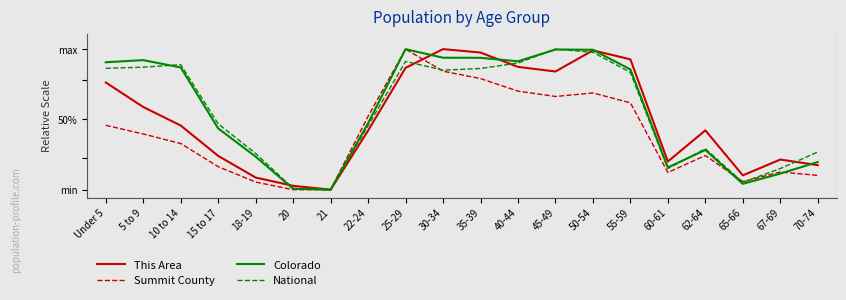

What are all the series names shown in the legend?

This Area, Summit County, Colorado, National